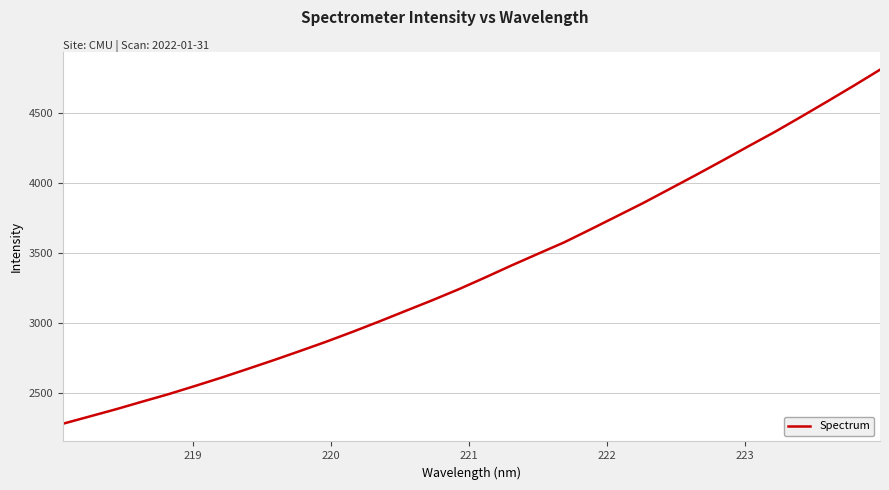

What is the greatest value displayed?

4812.4